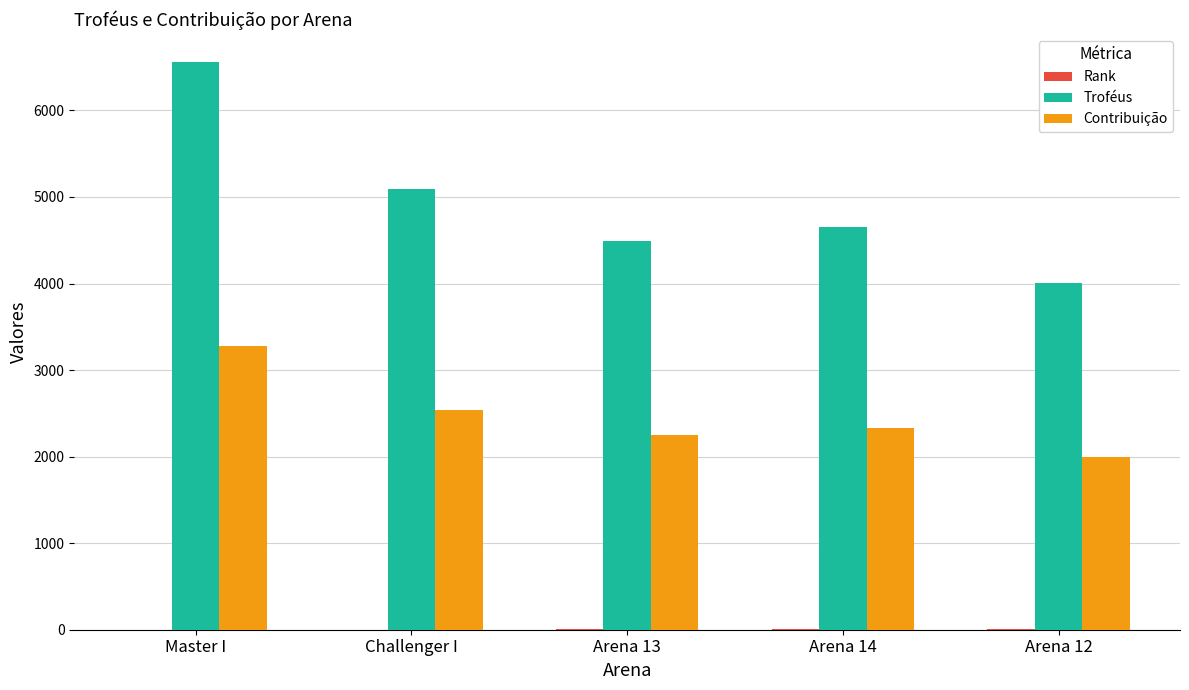

At which category is the sum across all series the highest?

Master I